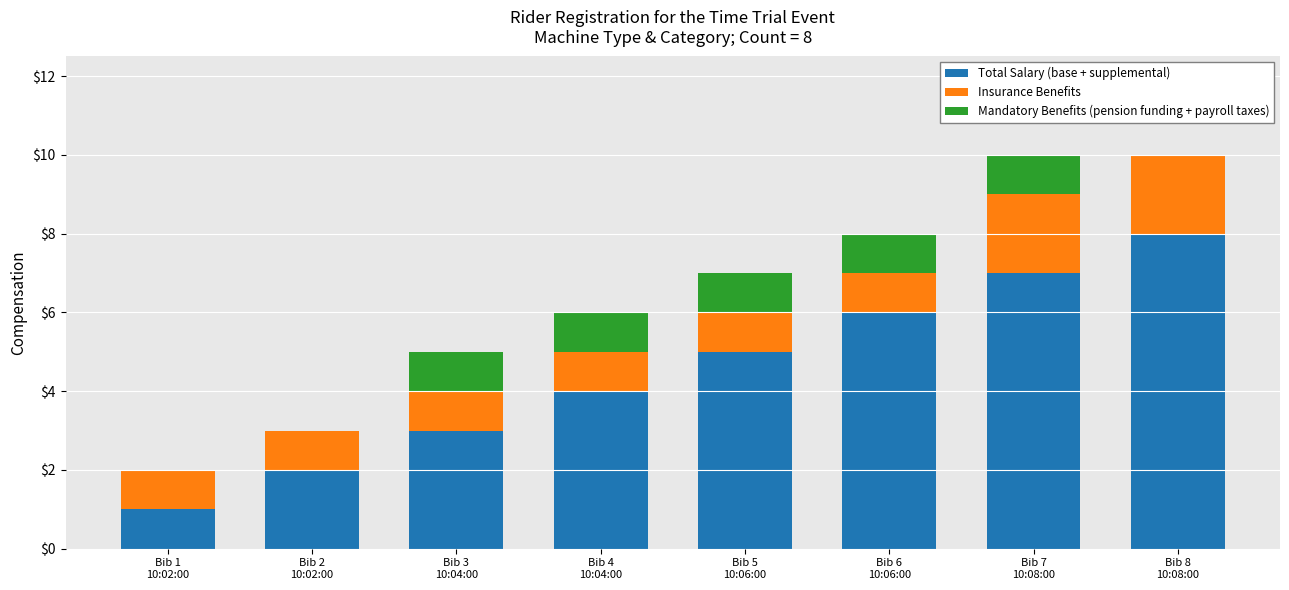

What is the highest value of the Total Salary (base + supplemental) series?

8